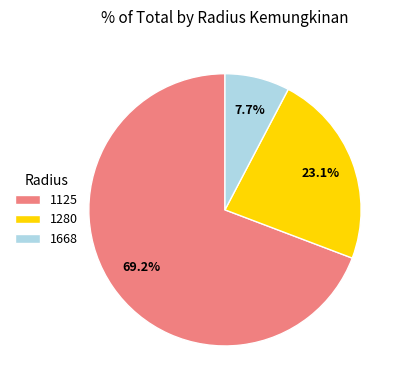

What percentage is the 1668 slice, to the nearest percent?

8%